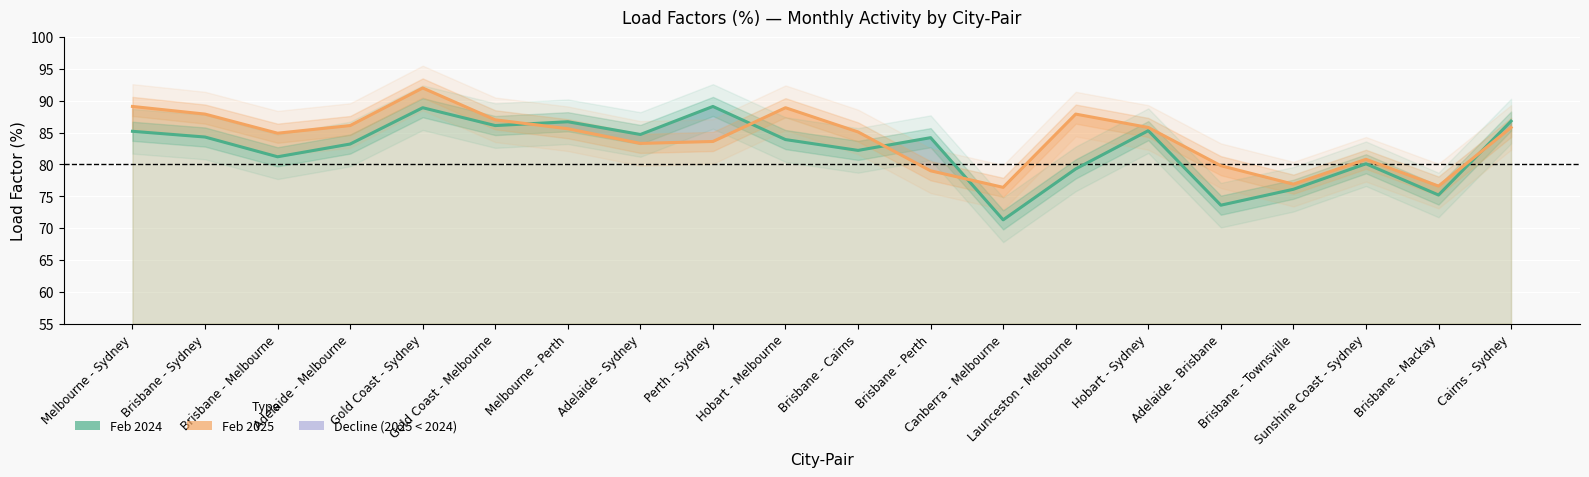

What is the label of the 3rd point from the right?

Sunshine Coast - Sydney